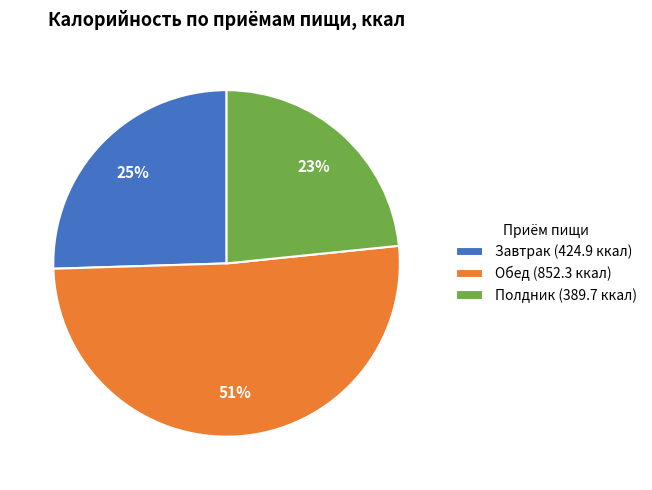

Approximately how many times larger is the value at Полдник (389.7 ккал) compared to Обед (852.3 ккал)?

0.5